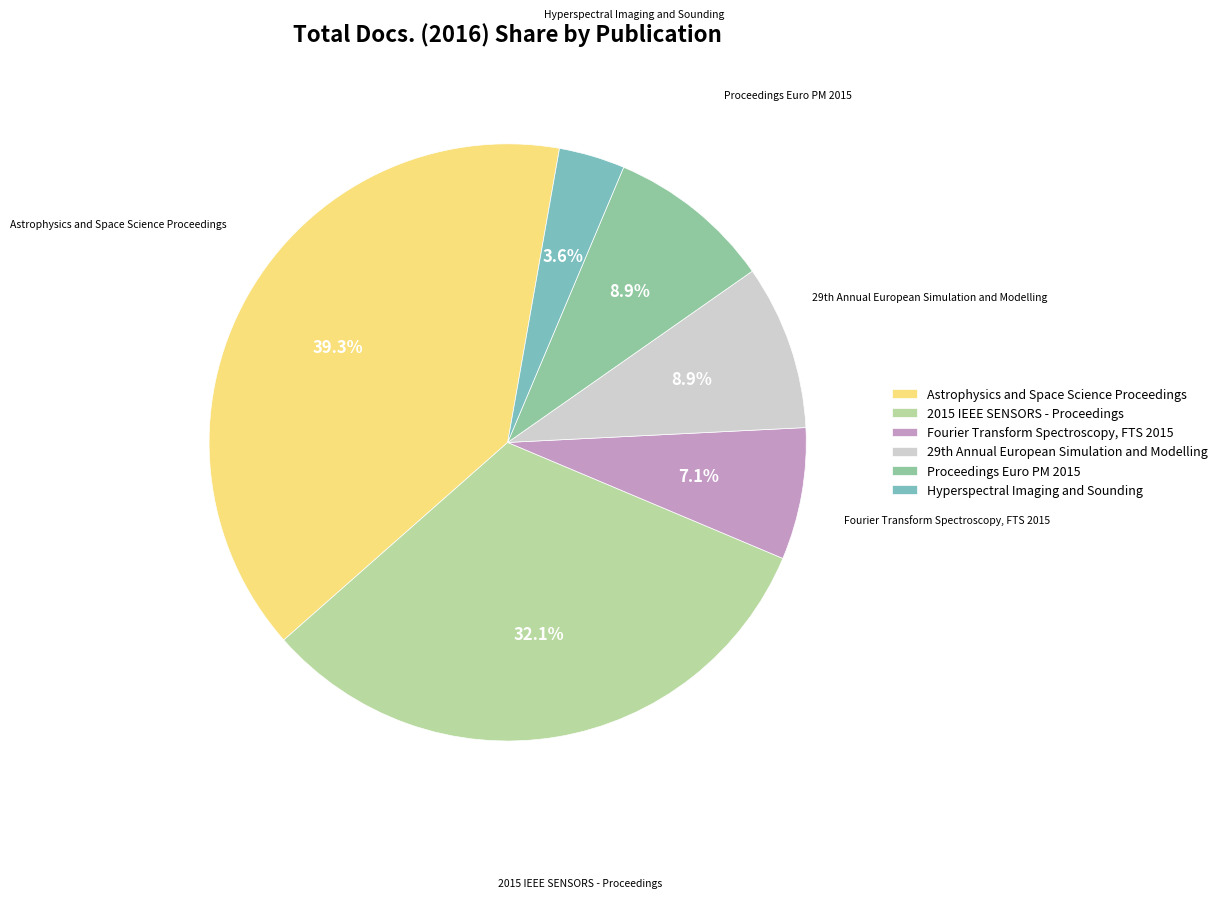

How many slices are in this pie chart?

6